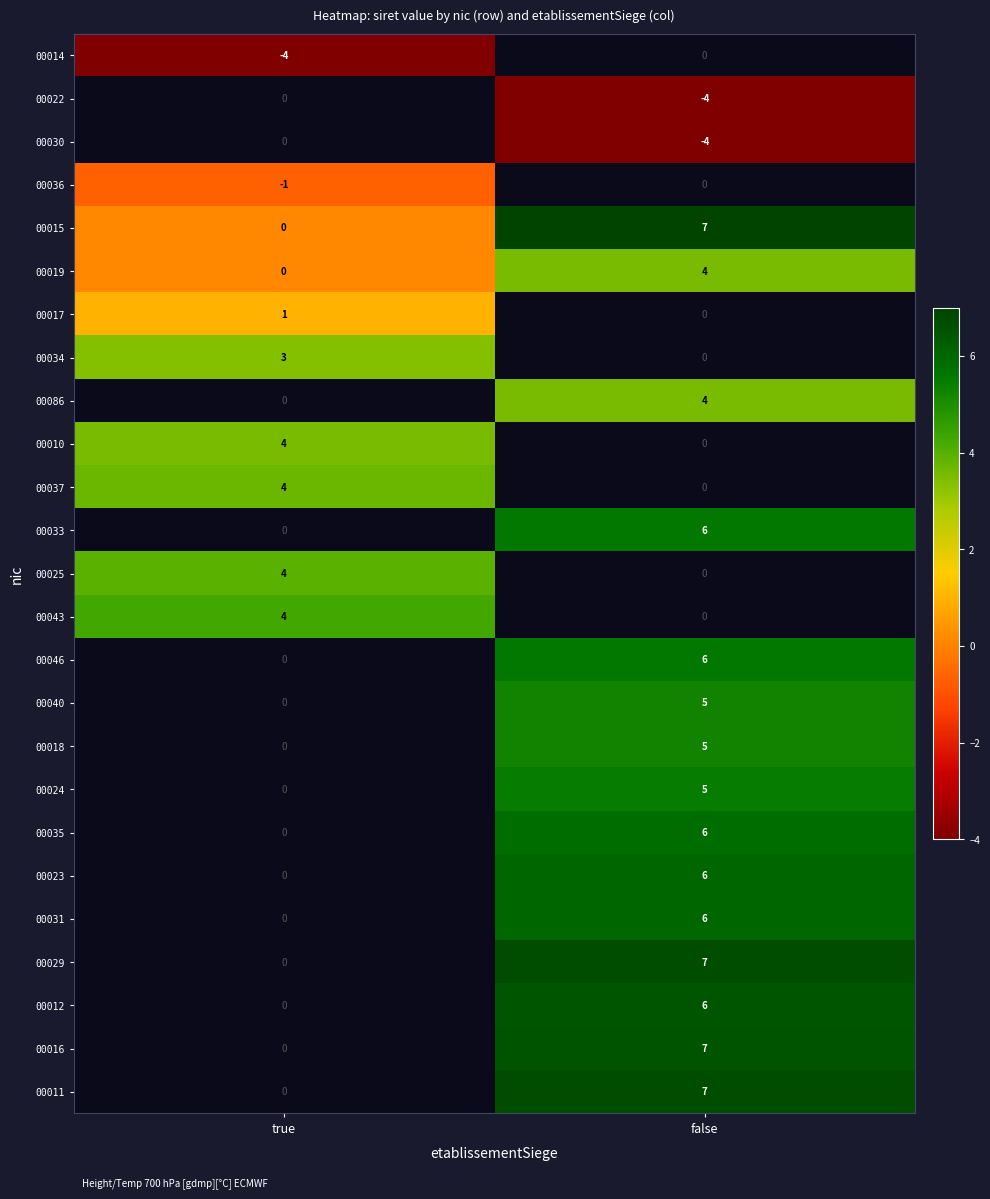

Rank the categories by 00019 value from lowest to highest.

true, false